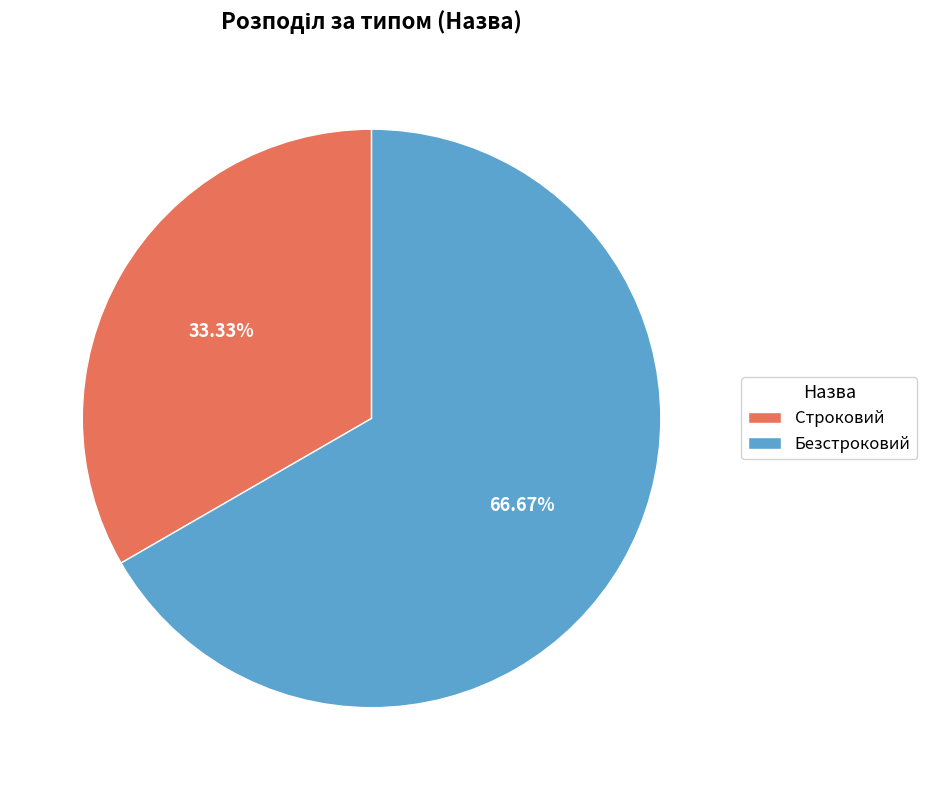

How many segments does this pie chart have?

2